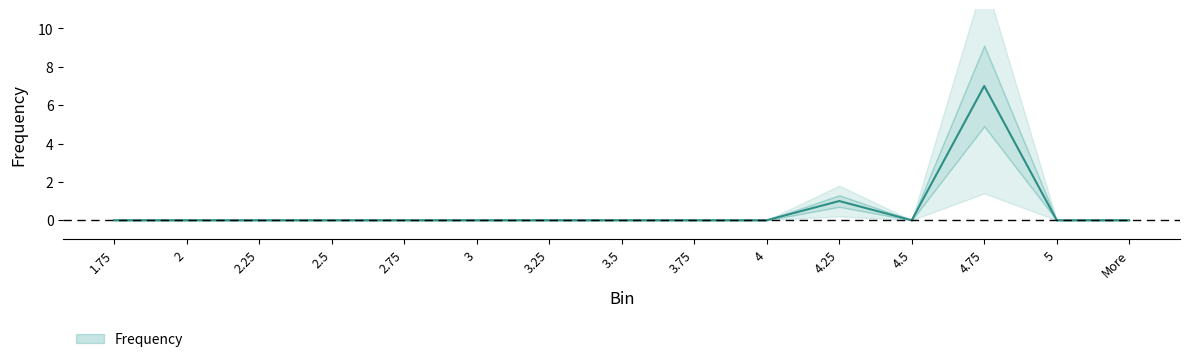

What is the label of the 5th point from the right?

4.25